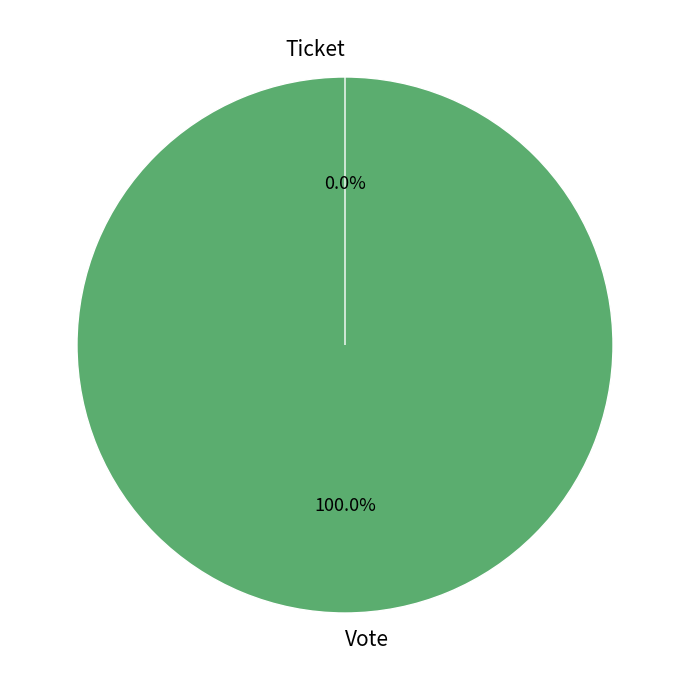

True or false: Ticket accounts for 0% of the total.

True